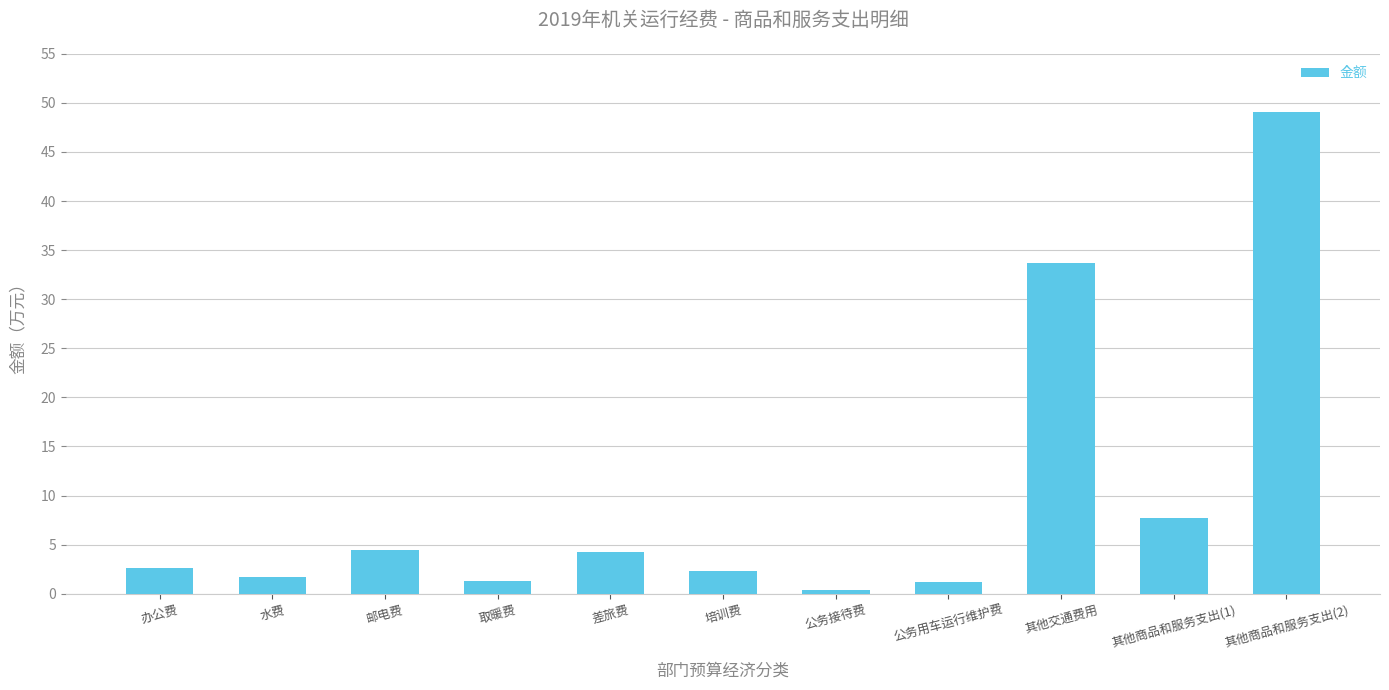

What is the sum of all values?

108.7